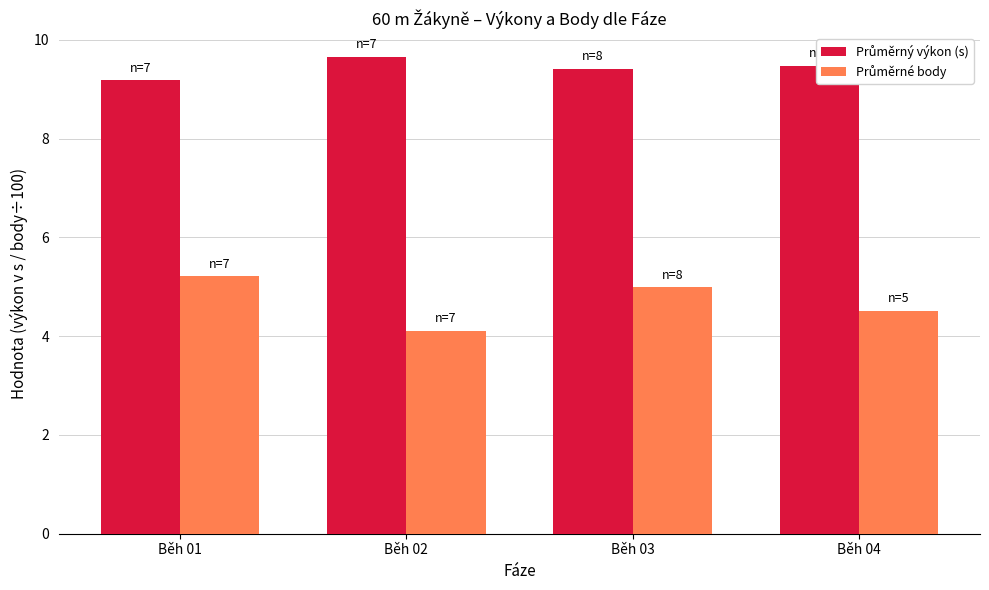

What is the minimum value shown in the chart?

4.1